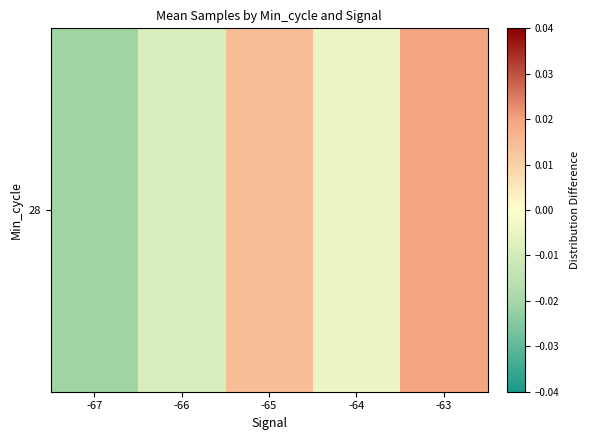

The chart shows a value of -0.0 at -67. True or false?

True